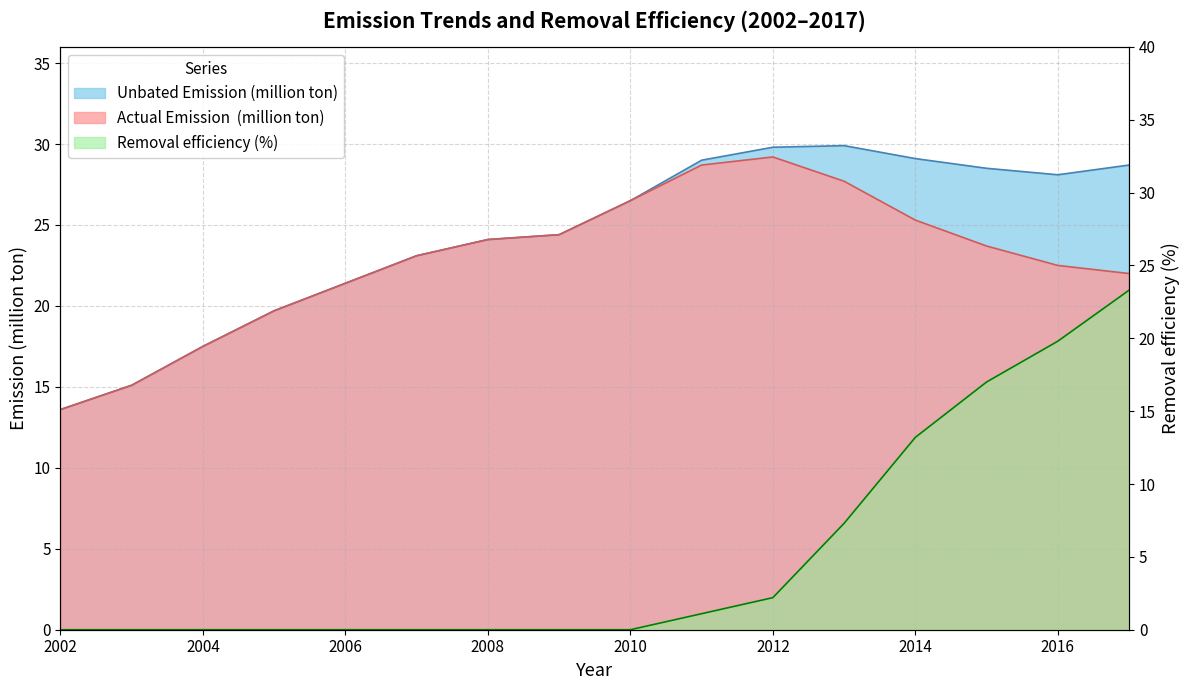

What is the value of the Unbated Emission (million ton) point at the 4th from the left?

19.7